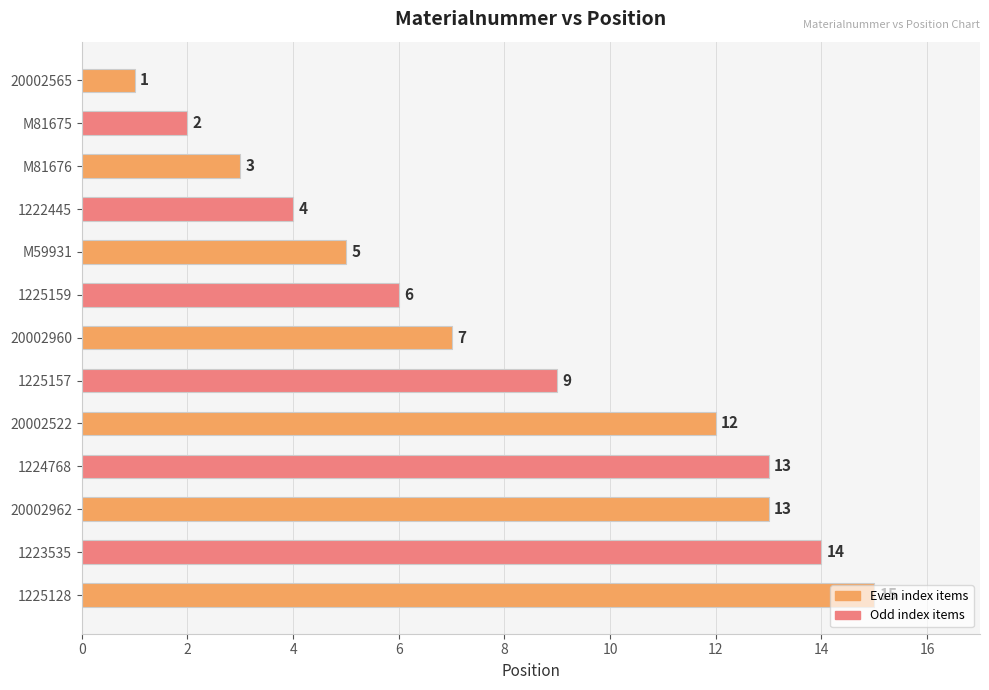

What is the difference between the values at 1225159 and 20002565?

5